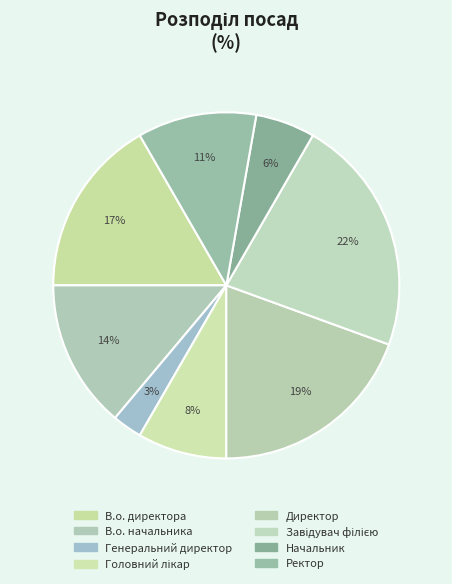

The Директор slice represents 19% of the pie. True or false?

True